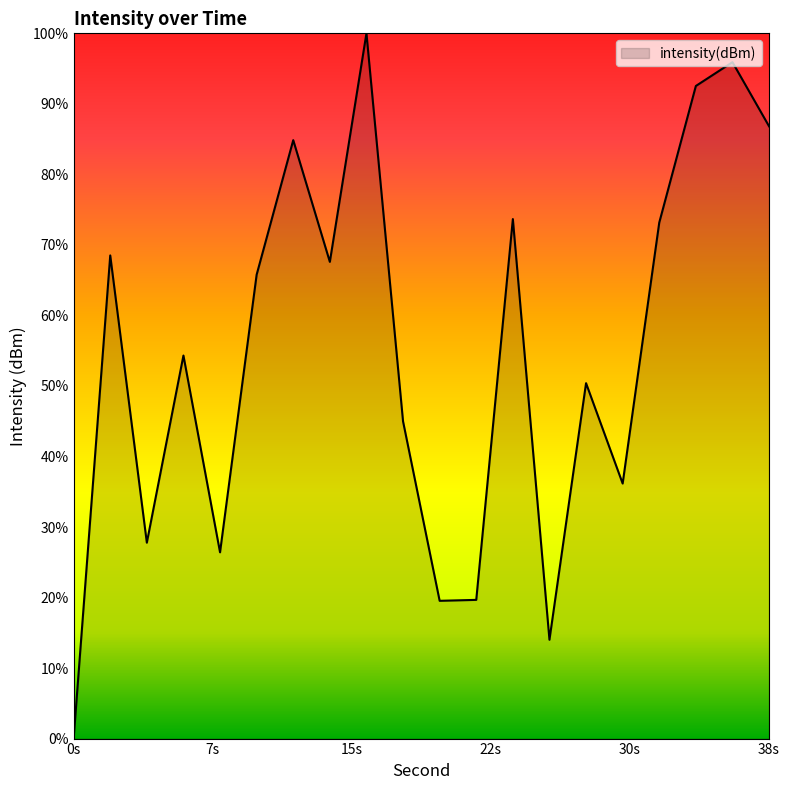

Rank the categories by value from highest to lowest.

16, 36, 34, 38, 12, 24, 32, 2, 14, 10, 6, 28, 18, 30, 4, 8, 22, 20, 26, 0